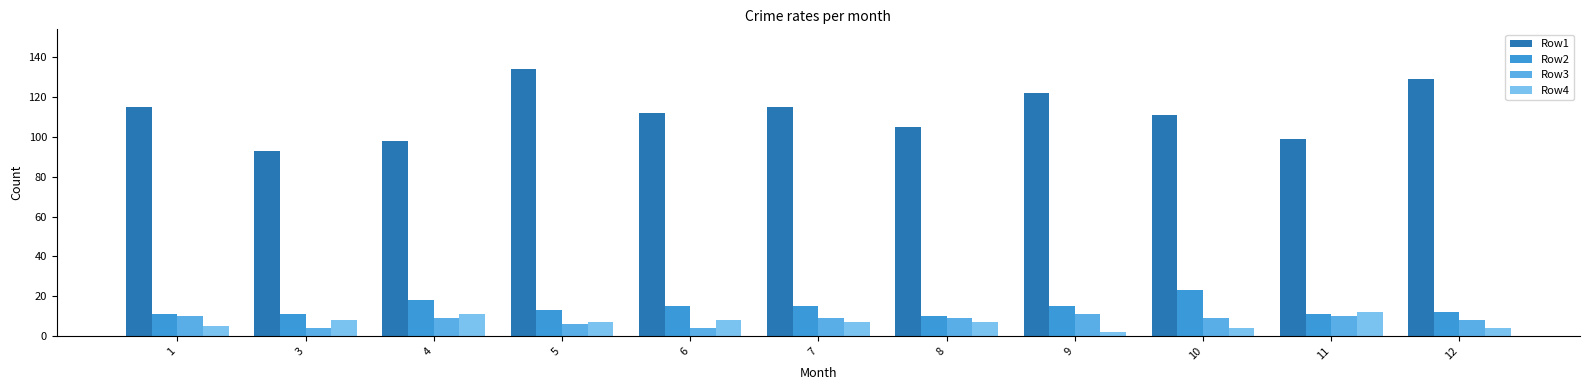

The Row4 series shows 5 at 1. True or false?

True